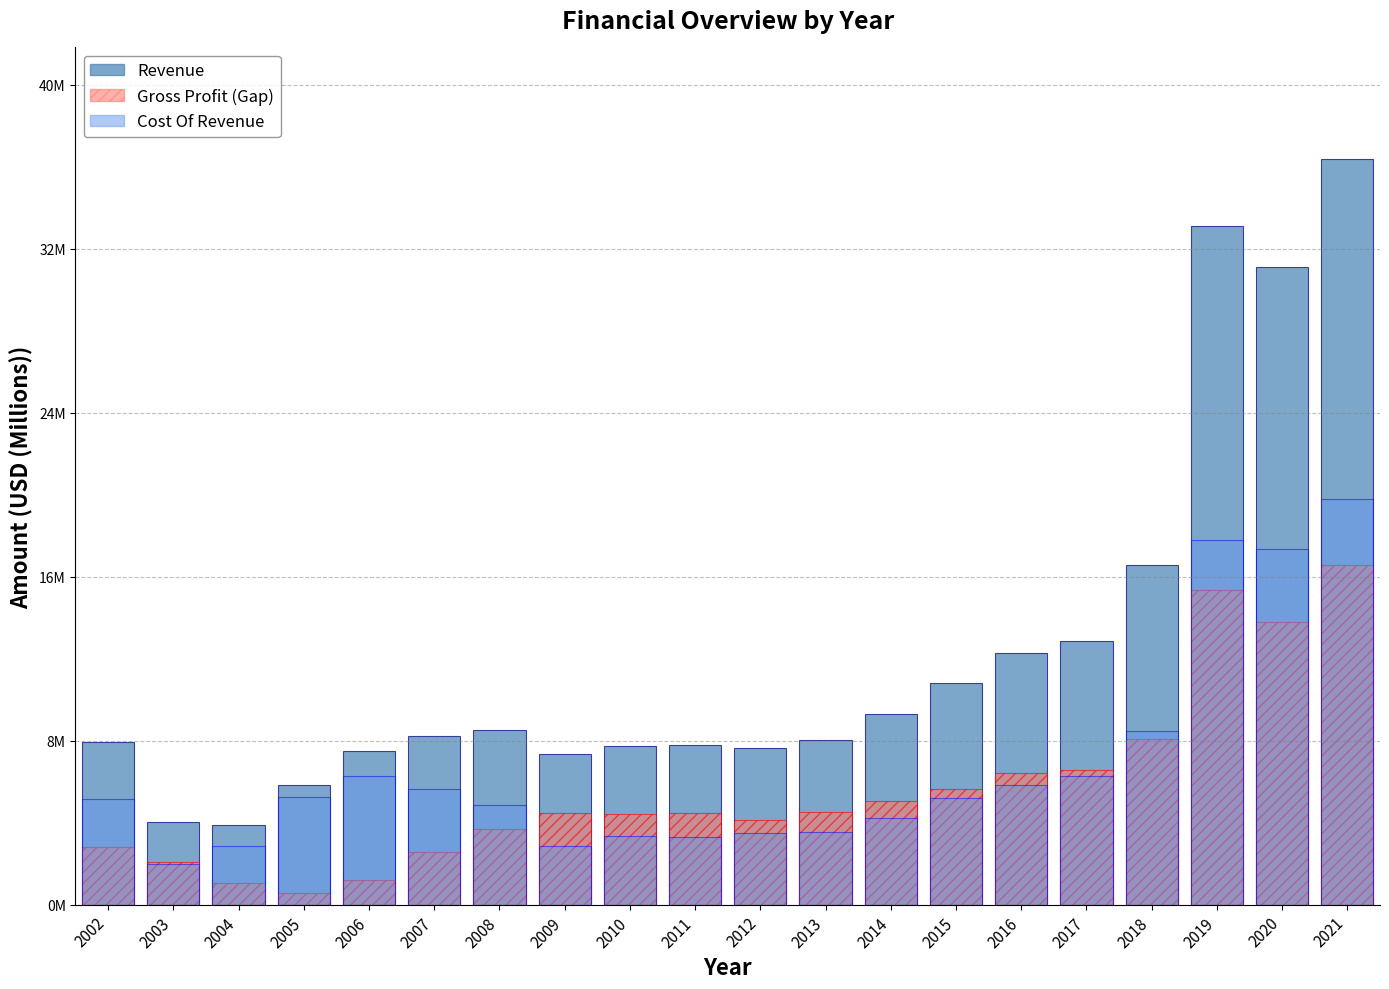

What is the minimum value shown in the chart?

0.6